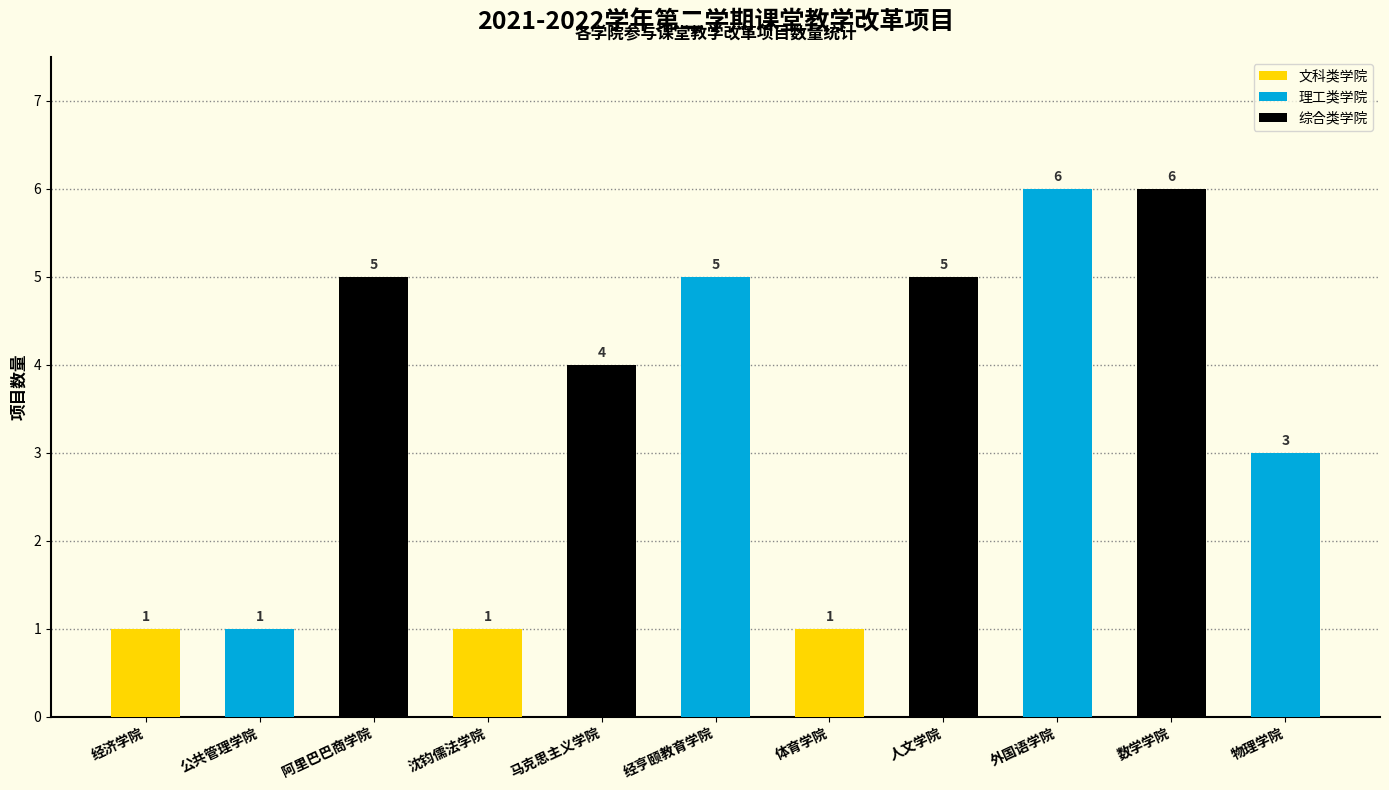

How many values are between 1 and 5?

9